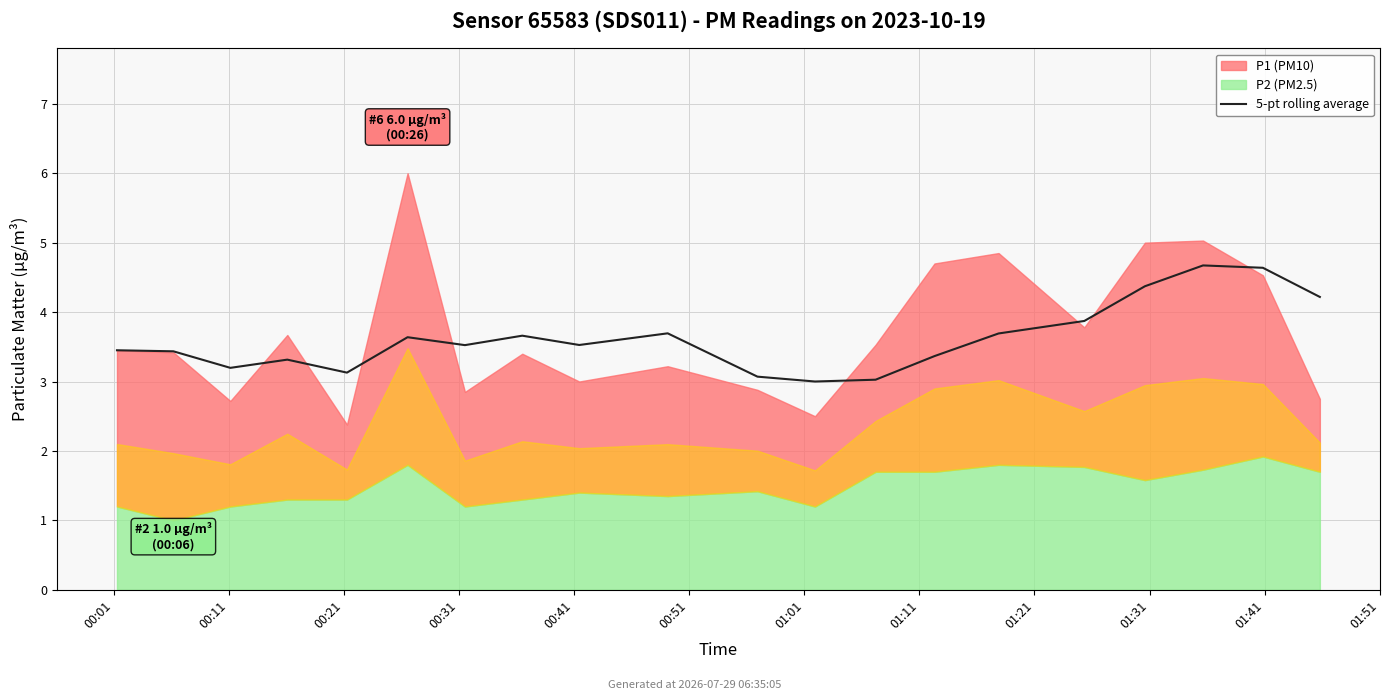

Reading left to right, what are all the values shown in this chart?

3.5	3.4	3.2	3.3	3.1	3.6	3.5	3.7	3.5	3.7	3.1	3.0	3.0	3.4	3.7	3.9	4.4	4.7	4.6	4.2